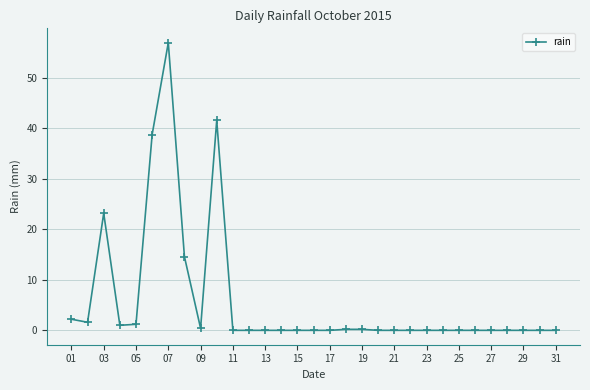

True or false: there are more than 2 points higher than both neighbors.

True